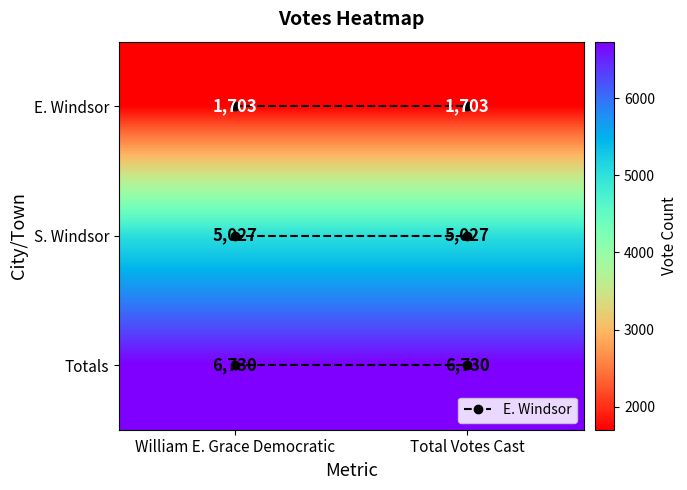

What is the total value across all series at William E. Grace Democratic?

13460